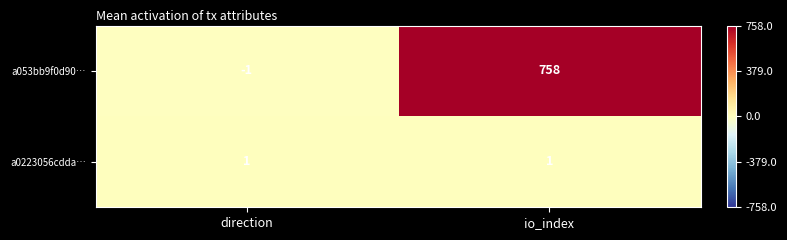

What value does the a053bb9f0d90… series have at io_index, to the nearest 50?

750